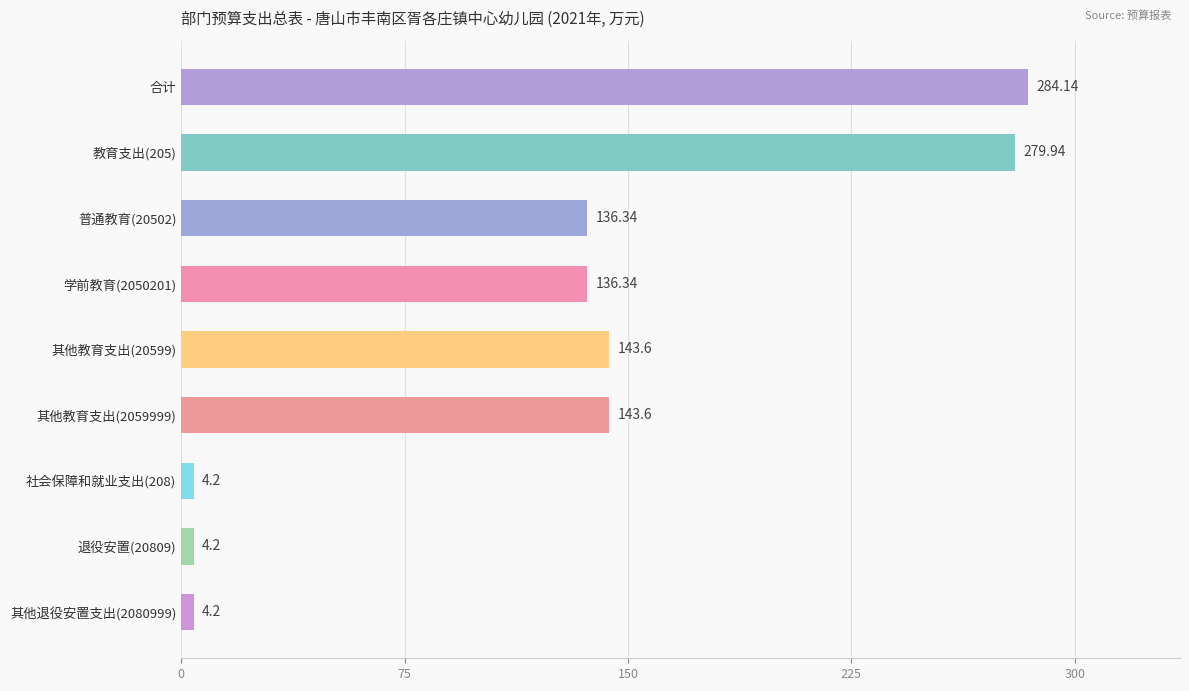

Which has a higher value, 退役安置(20809) or 其他教育支出(2059999)?

其他教育支出(2059999)